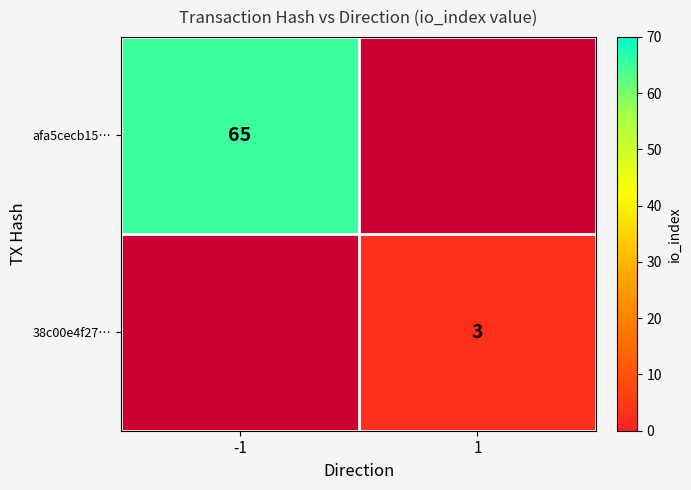

At how many categories does at least one series exceed 47?

1